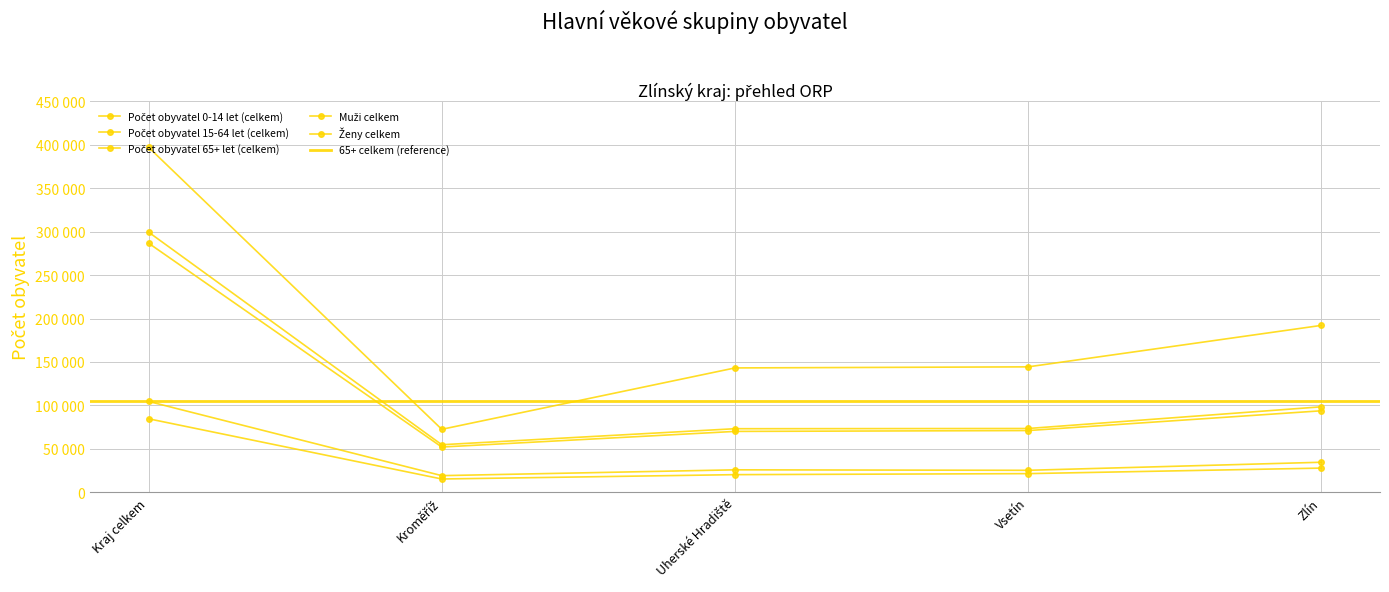

Rank the series by their maximum value, from highest to lowest.

Počet obyvatel 15-64 let (celkem), Ženy celkem, Muži celkem, Počet obyvatel 65+ let (celkem), Počet obyvatel 0-14 let (celkem)